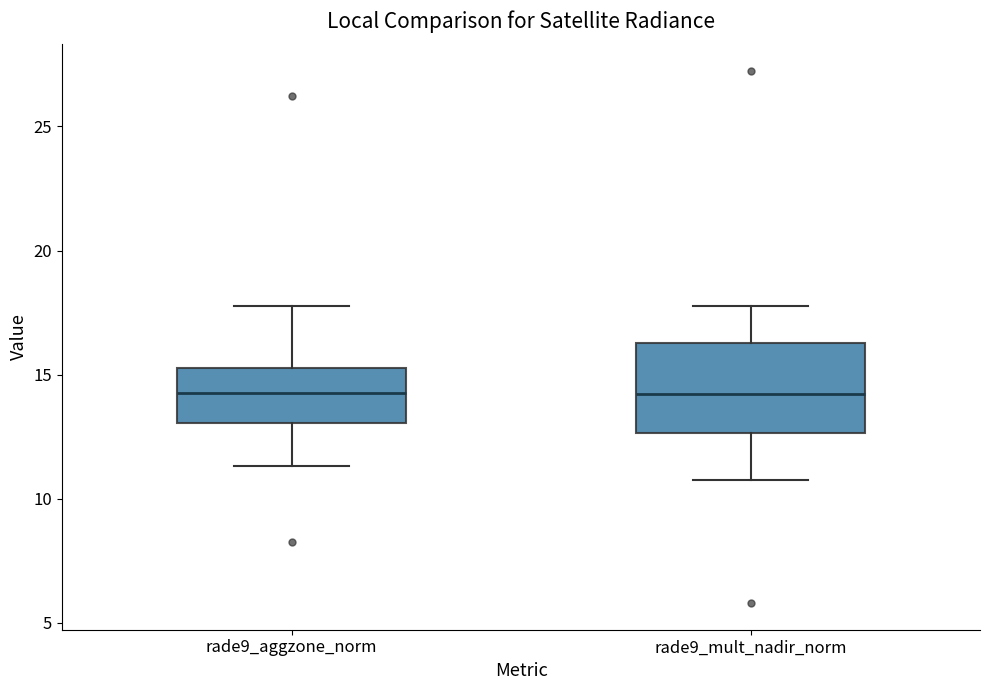

Reading left to right, read every box against the y-axis: the position of its median line, the range the box covers, and the ends of its whiskers. The values are not printed on the chart, so give them approximately, as read against the axis.

rade9_aggzone_norm: median 14.5, box 13.0 to 15.5, whiskers 11.5 to 18.0
rade9_mult_nadir_norm: median 14.0, box 12.5 to 16.5, whiskers 11.0 to 18.0